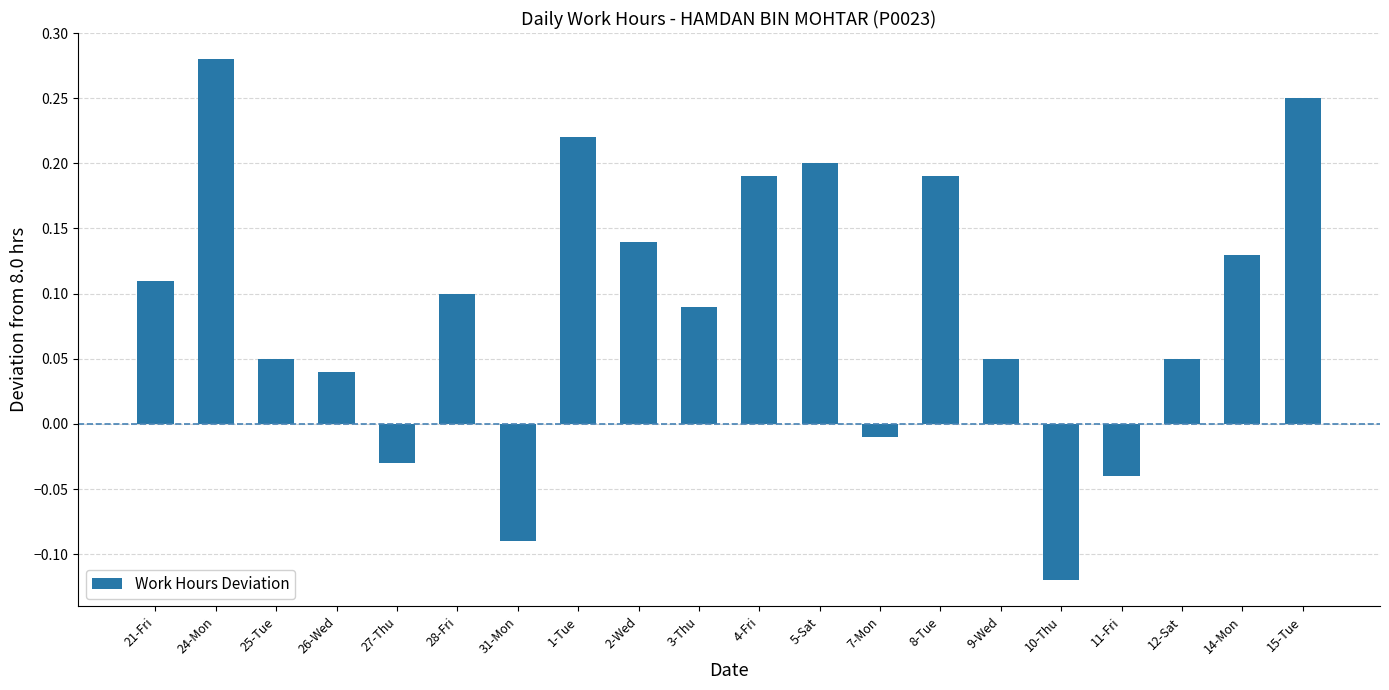

Is it true that the value at 3-Thu is 0.1?

True